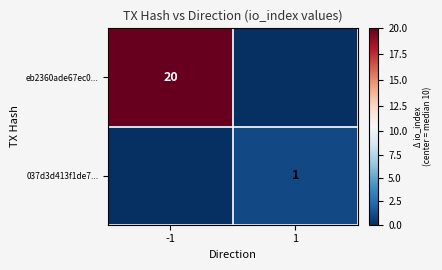

Is the value of eb2360ade67ec0... at -1 greater than the value of 037d3d413f1de7... at 1?

Yes